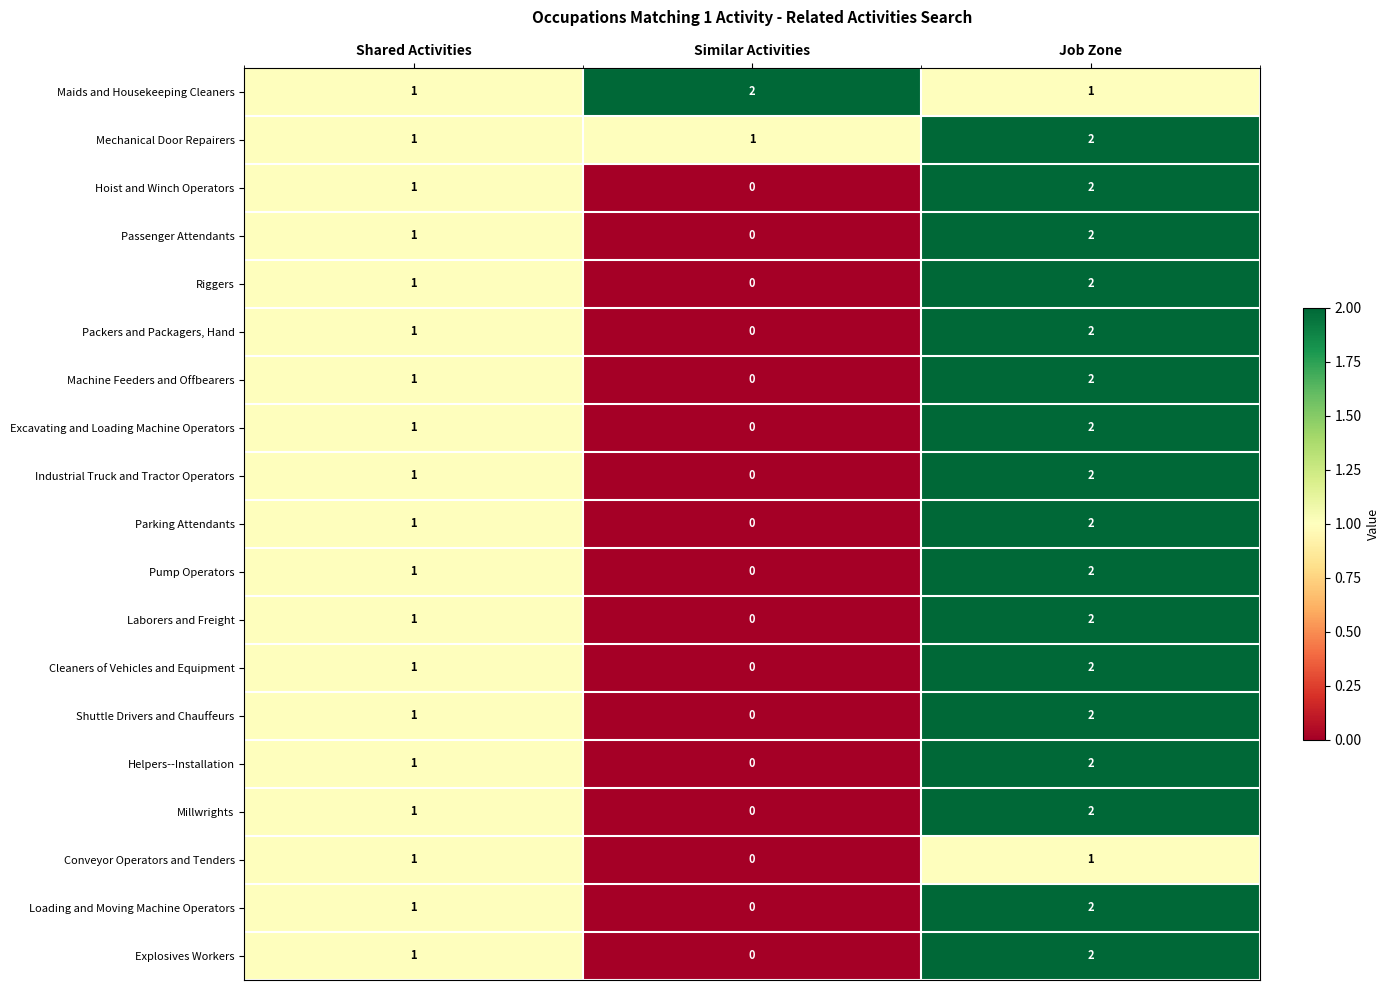

How many positive values does the Parking Attendants series have?

2